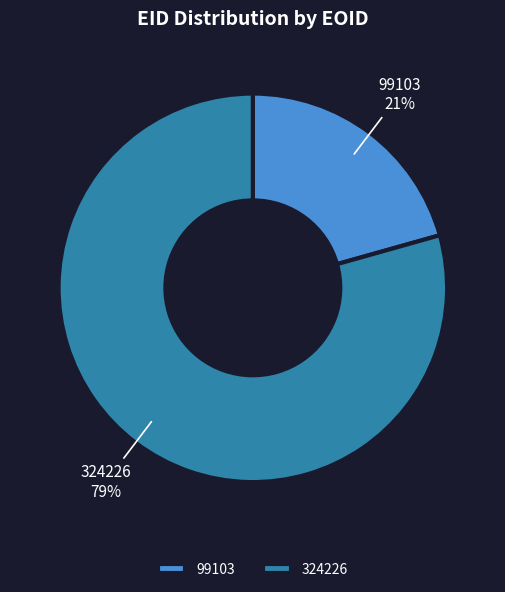

True or false: 324226 accounts for 89% of the total.

False